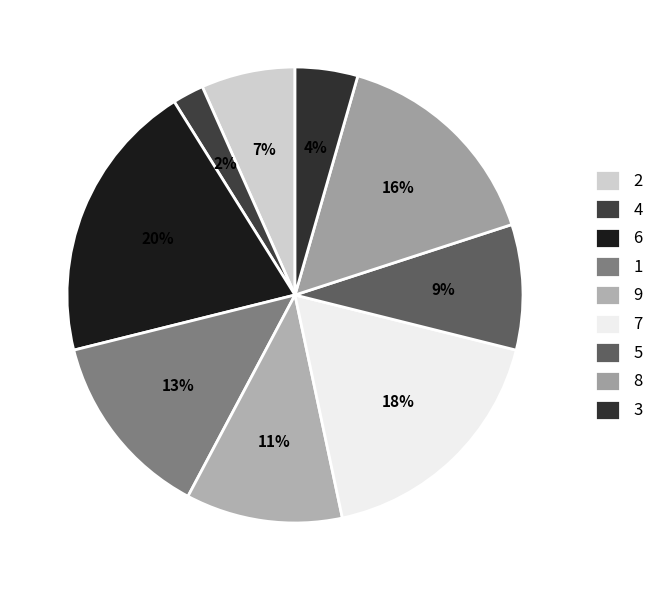

How many segments does this pie chart have?

9